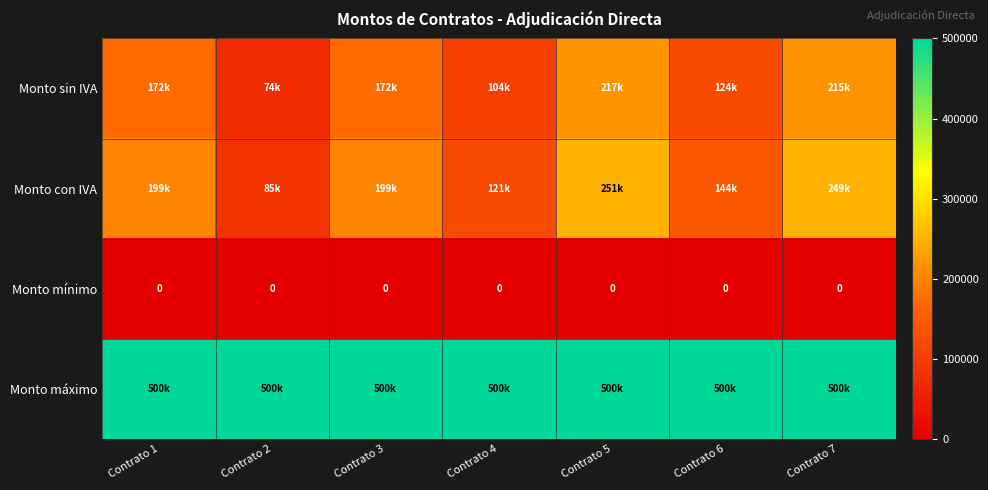

Which category has the highest value in the Monto sin IVA series?

Contrato 5